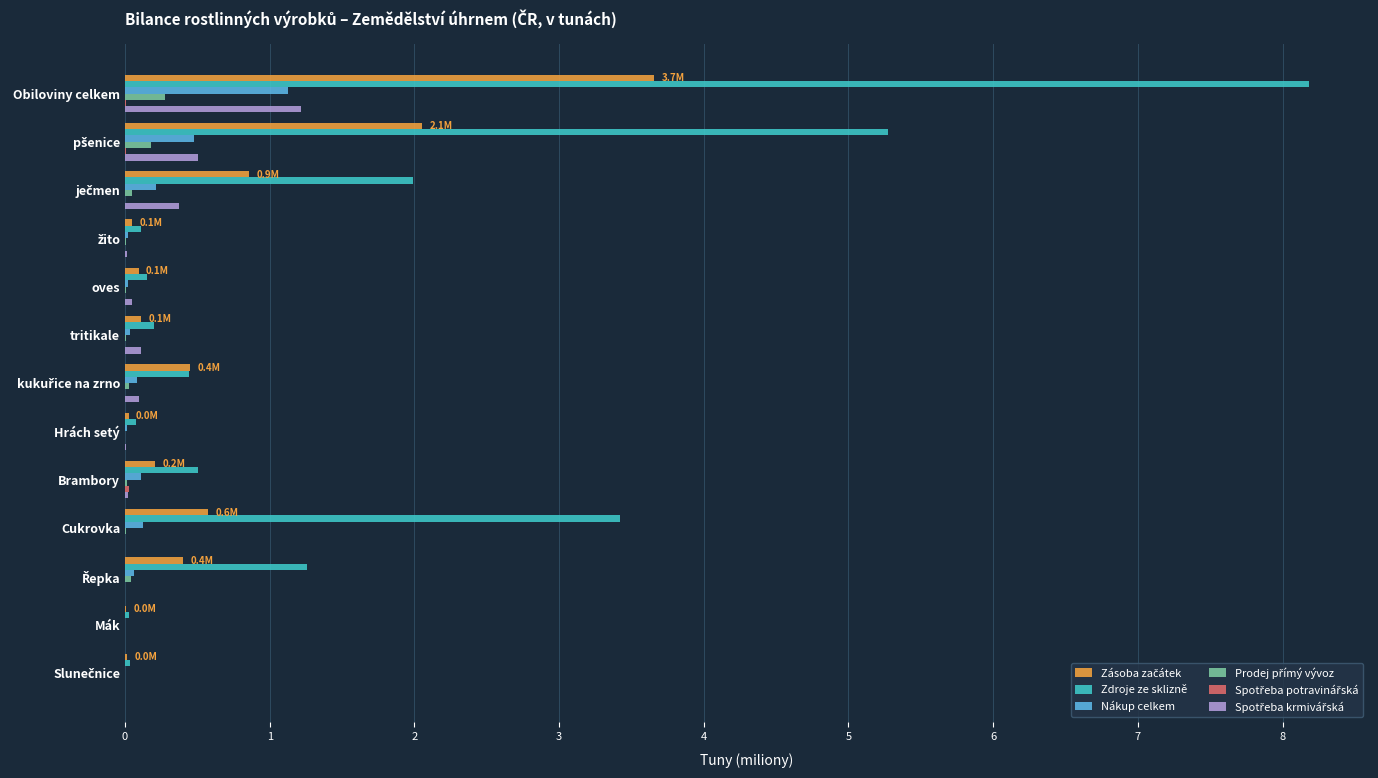

Which series has the largest total across all categories?

Zdroje ze sklizně